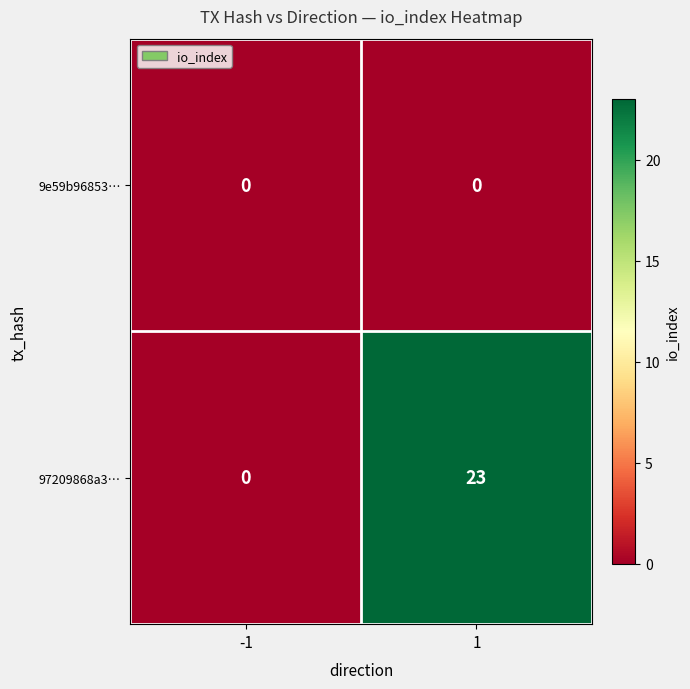

Reading left to right, list all the values displayed in this chart.

9e59b96853…: 0	0
97209868a3…: 0	23